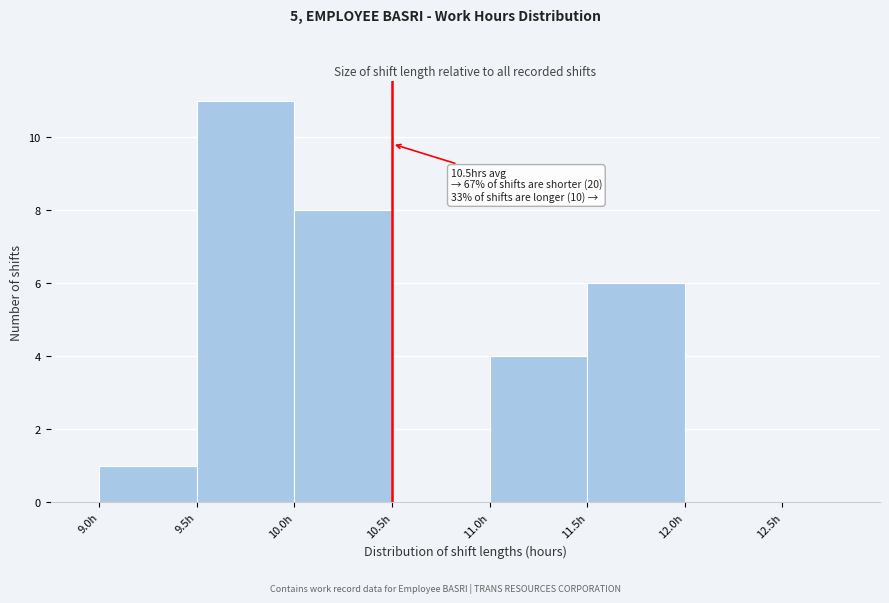

Which range on the x-axis has the tallest bar?

9.5 to 10.0